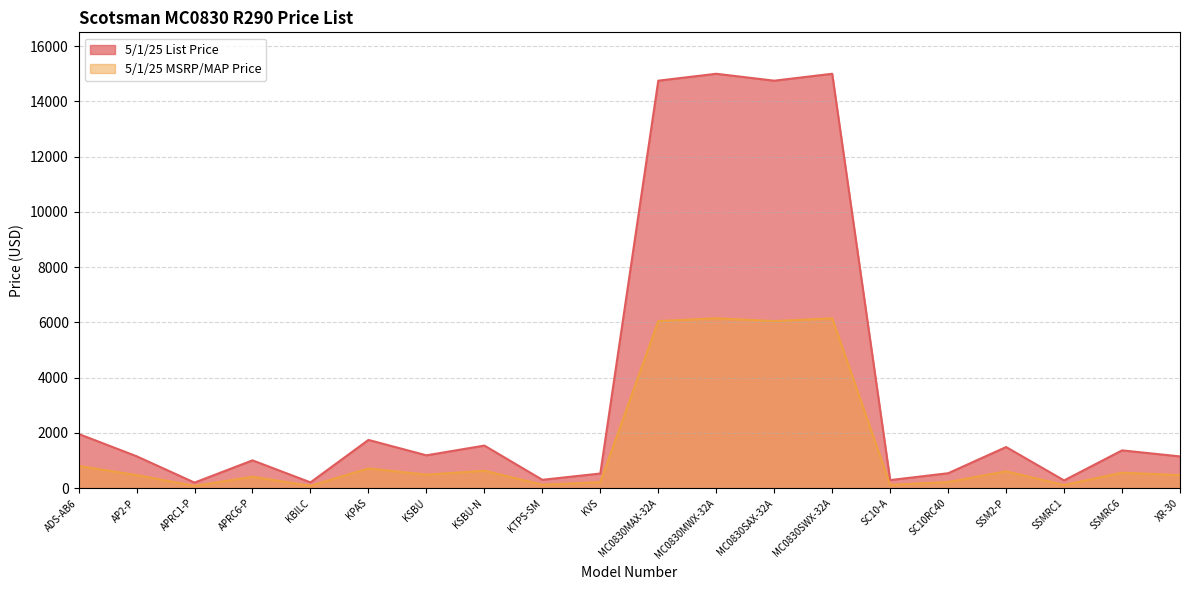

At which label is 5/1/25 List Price closest to 7600?

ADS-AB6